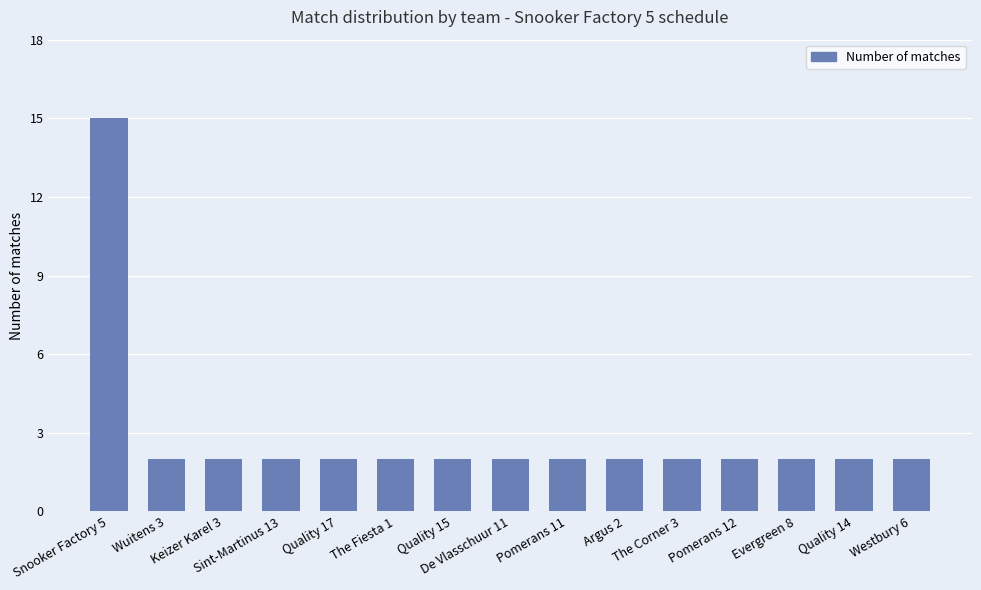

What is the average value?

3